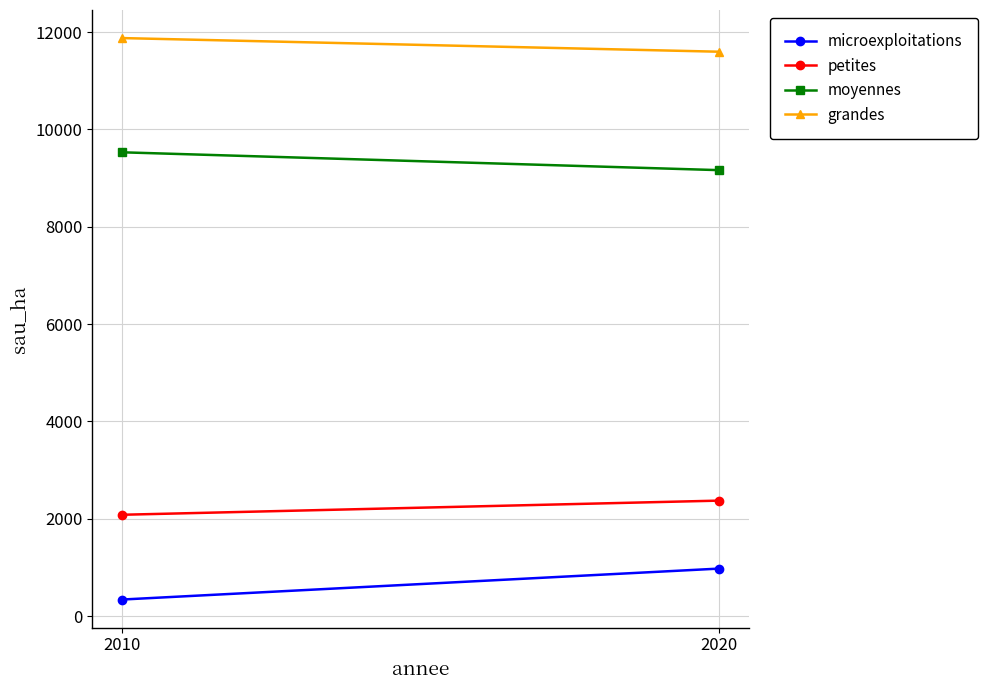

At which label does grandes first exceed 11877?

2010